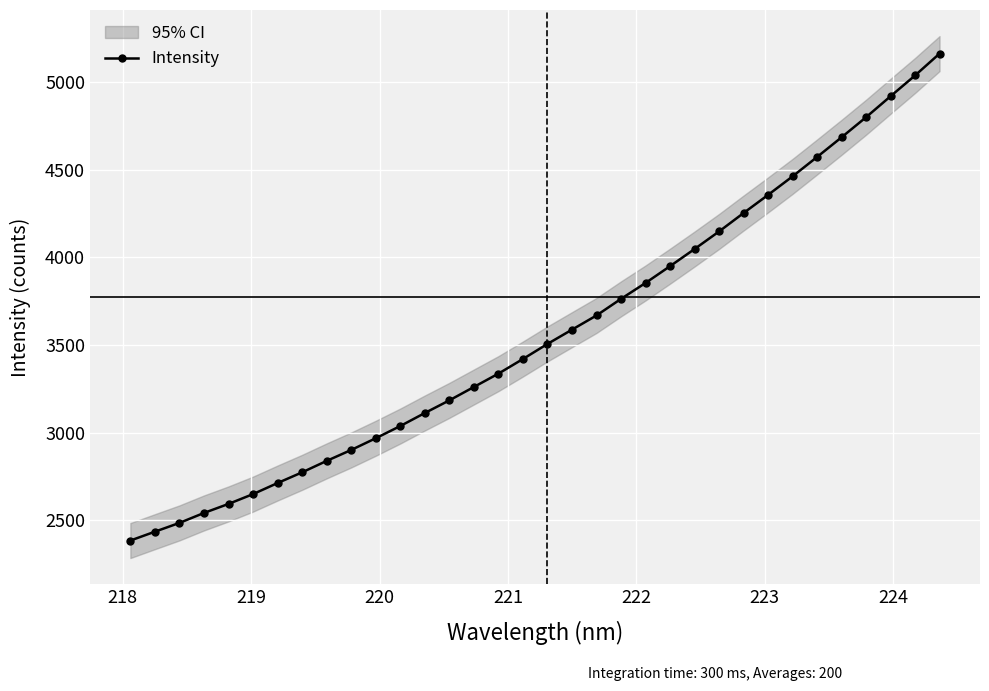

What is the lowest value of the Intensity series?

2383.9